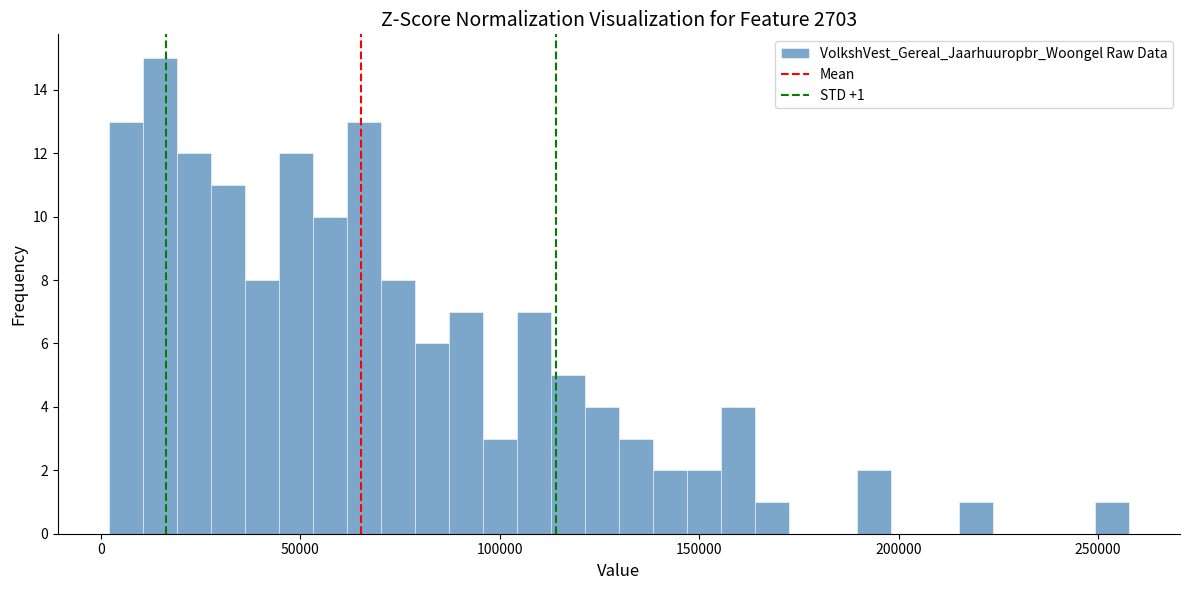

Read against the x-axis, roughly where is the centre of the tallest bar?

15000